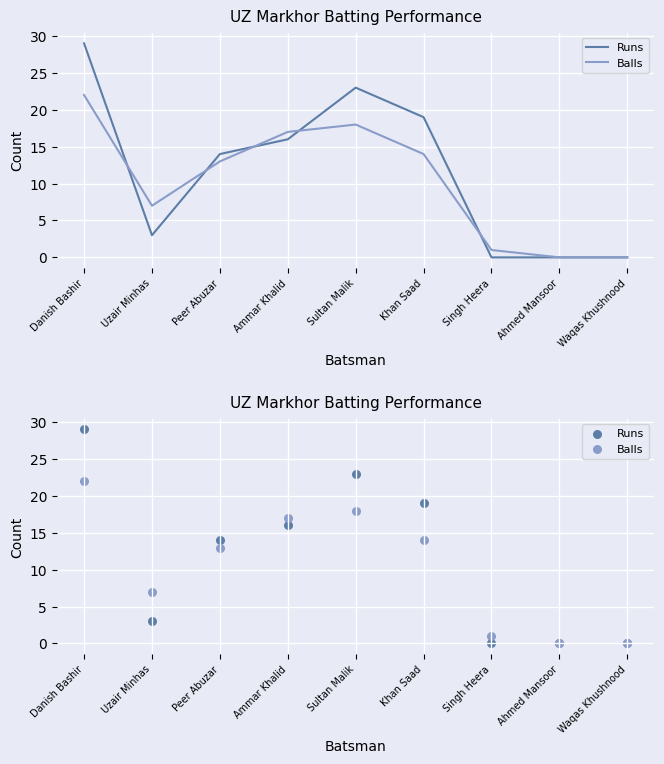

Which series has the largest total across all categories?

Runs